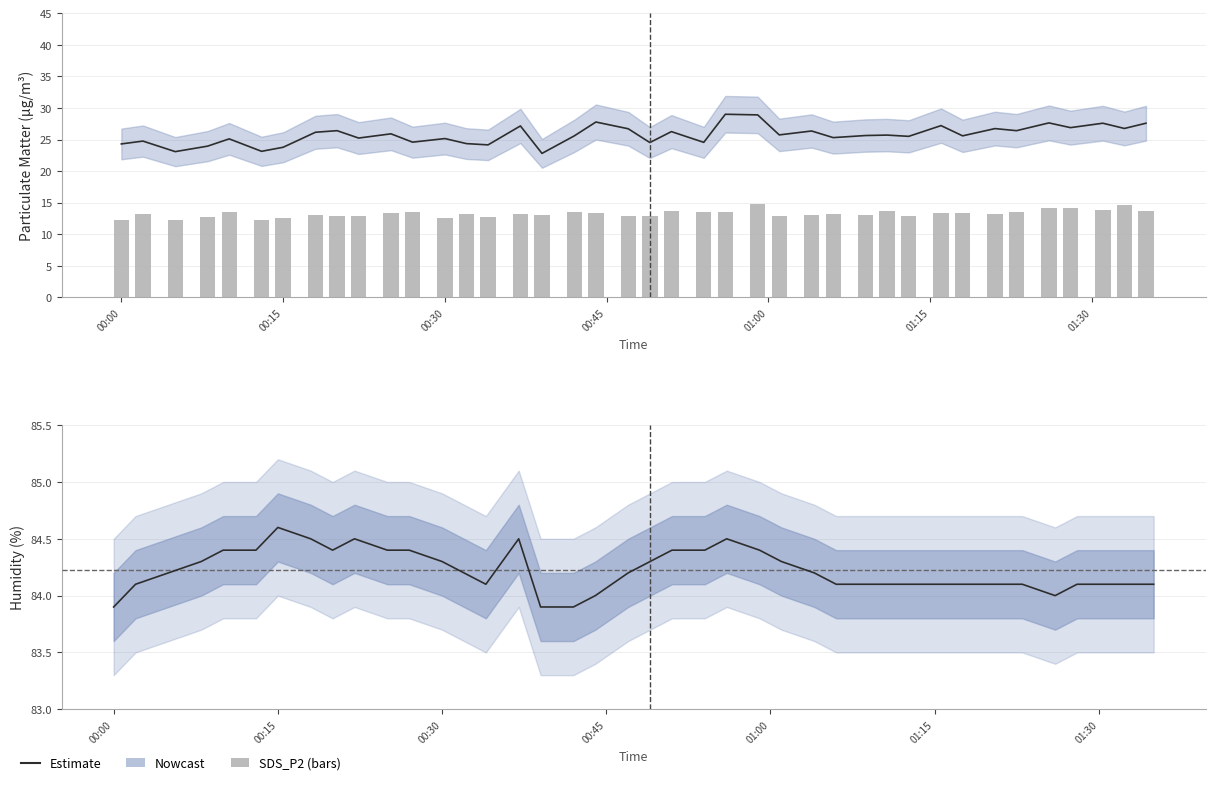

How many categories are shown in the chart?

40